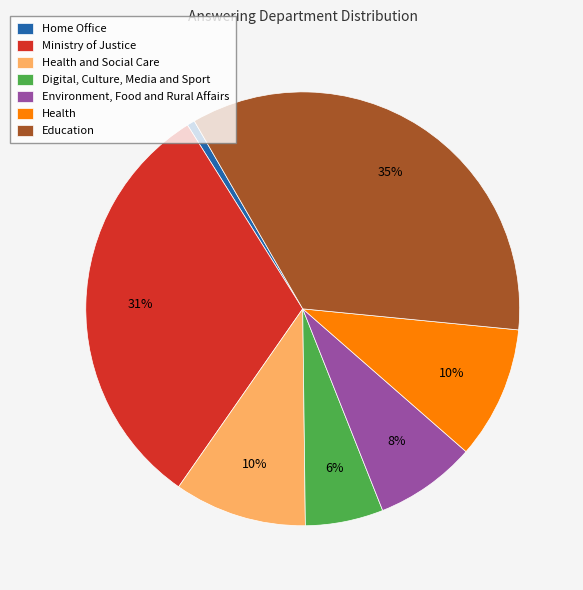

What is the ratio of the value at Education to the value at Health and Social Care?

3.5